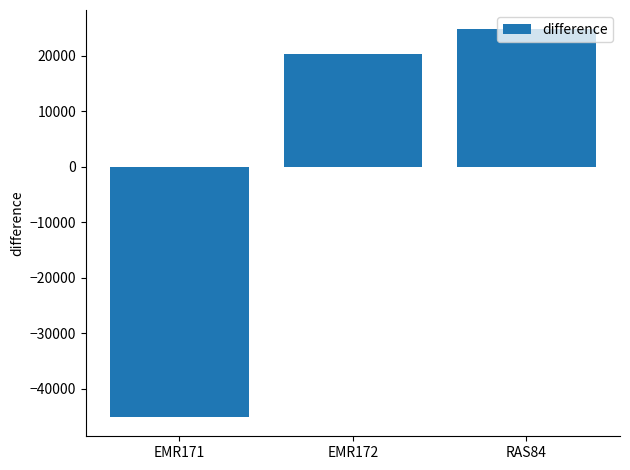

How many negative values are there?

1